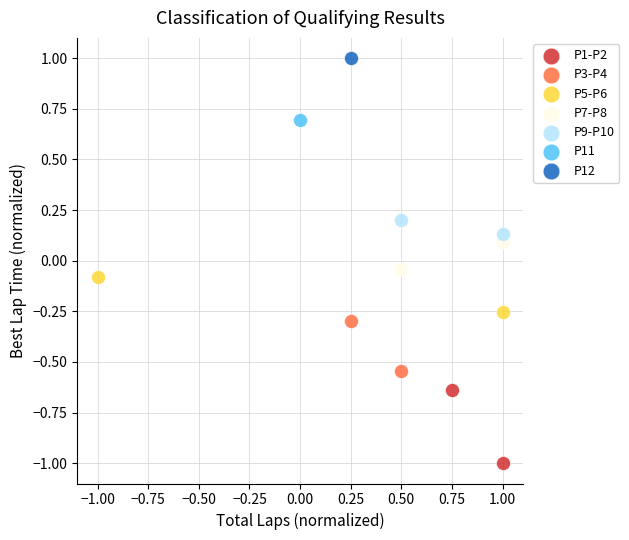

Which series contains the lowest Y value?

P1-P2